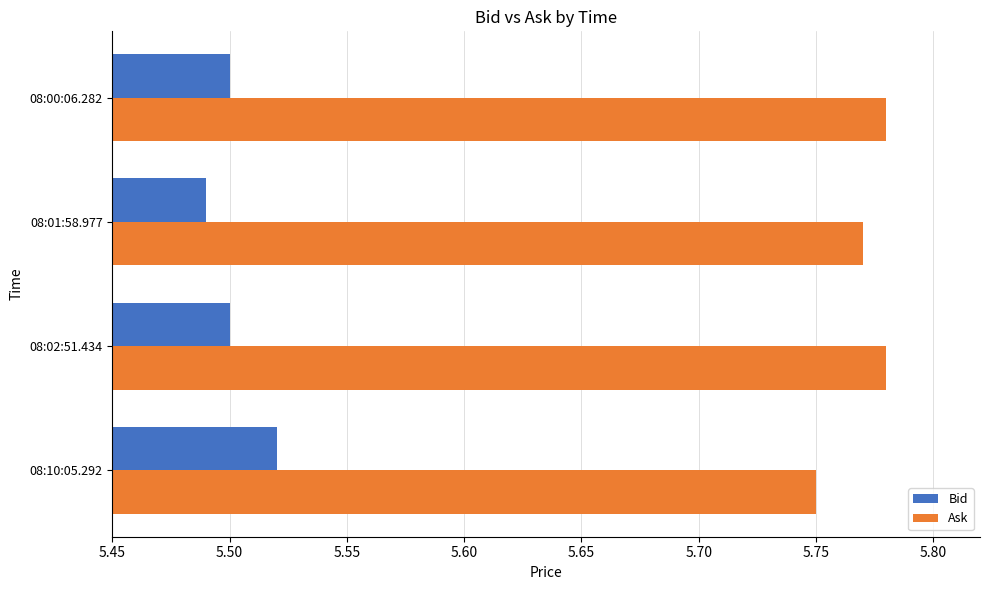

What is the spread (max minus min) of values at 08:01:58.977?

0.3